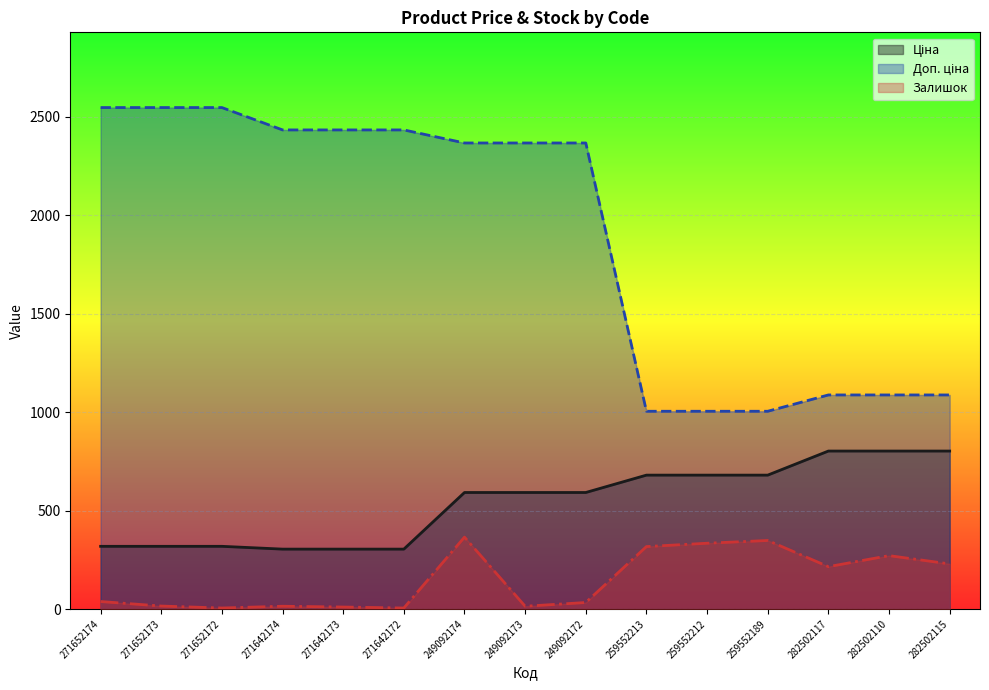

True or false: Доп. ціна and Ціна intersect in this chart.

False